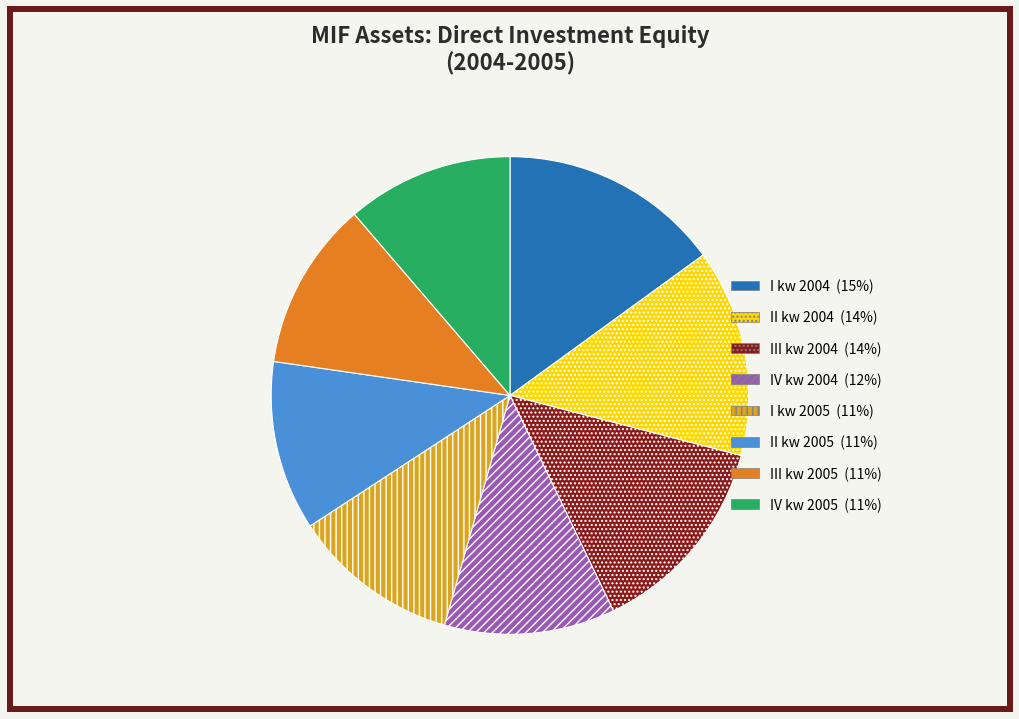

What is the ratio of the value at III kw 2005 to the value at IV kw 2004?

1.0